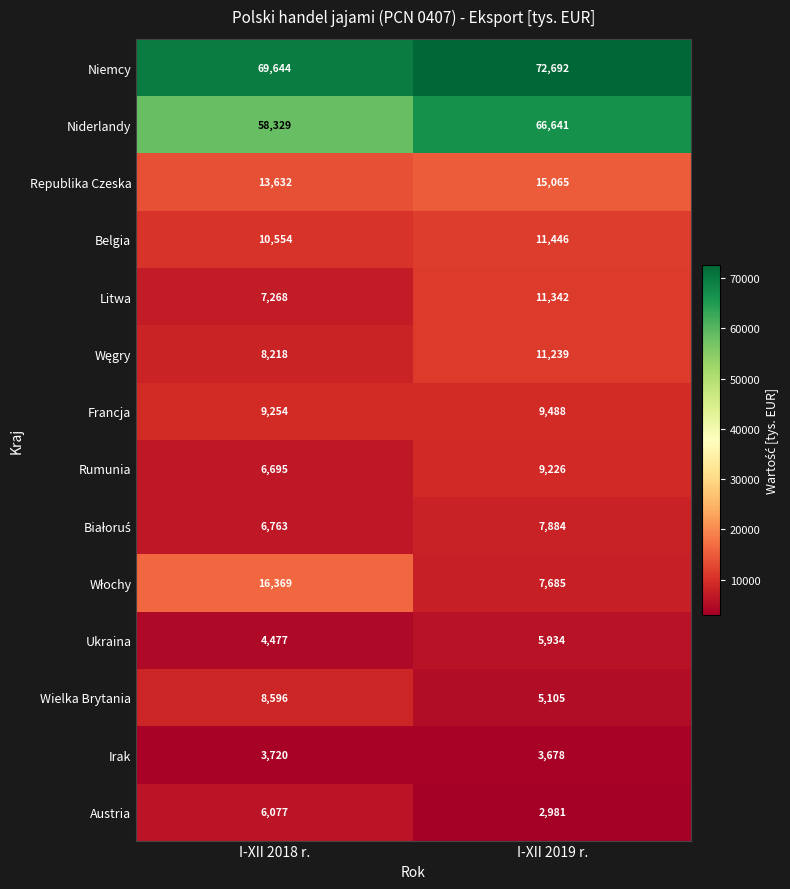

What is the smallest value displayed?

2981